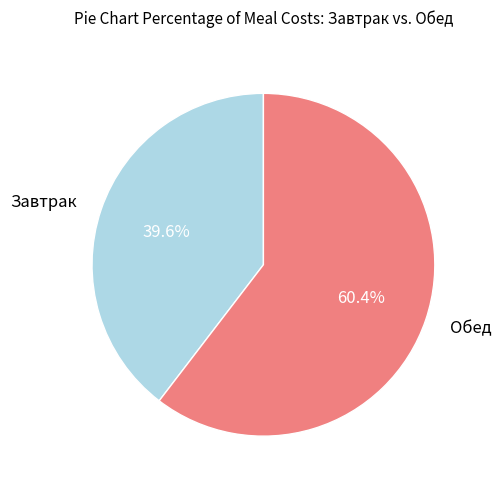

To the nearest percent, what portion does Завтрак represent?

40%